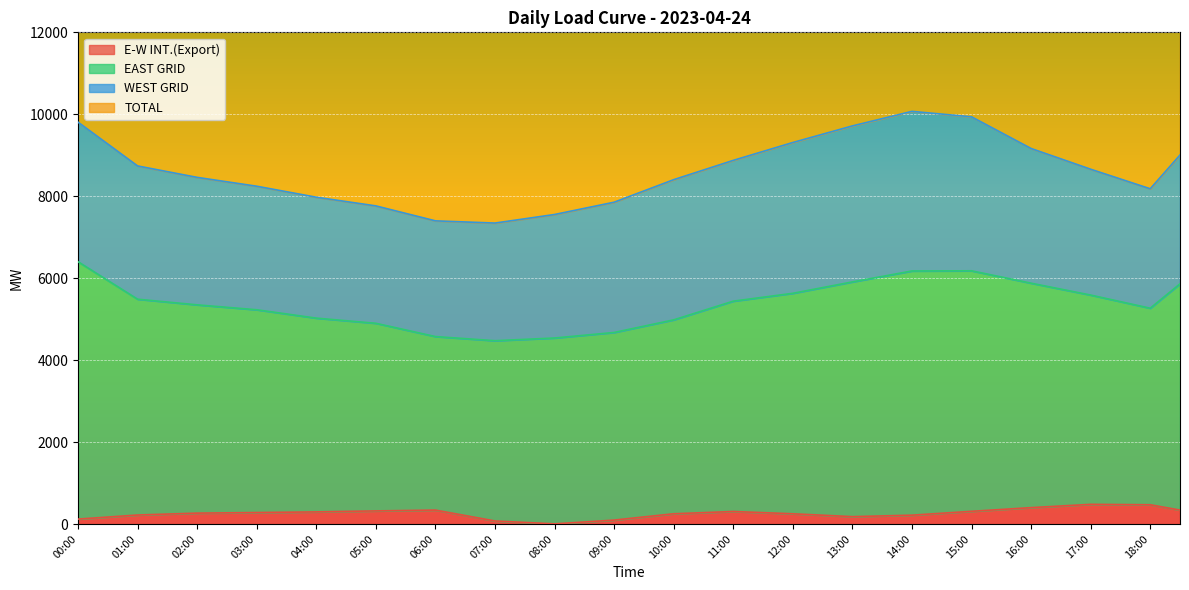

True or false: E-W INT.(Export) has a value of 296 at 04:00.

True